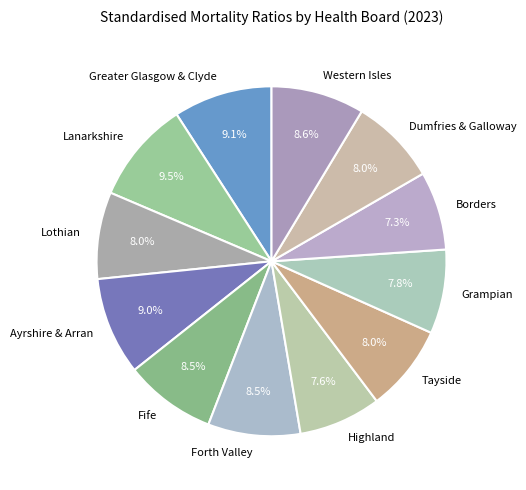

How many segments does this pie chart have?

12